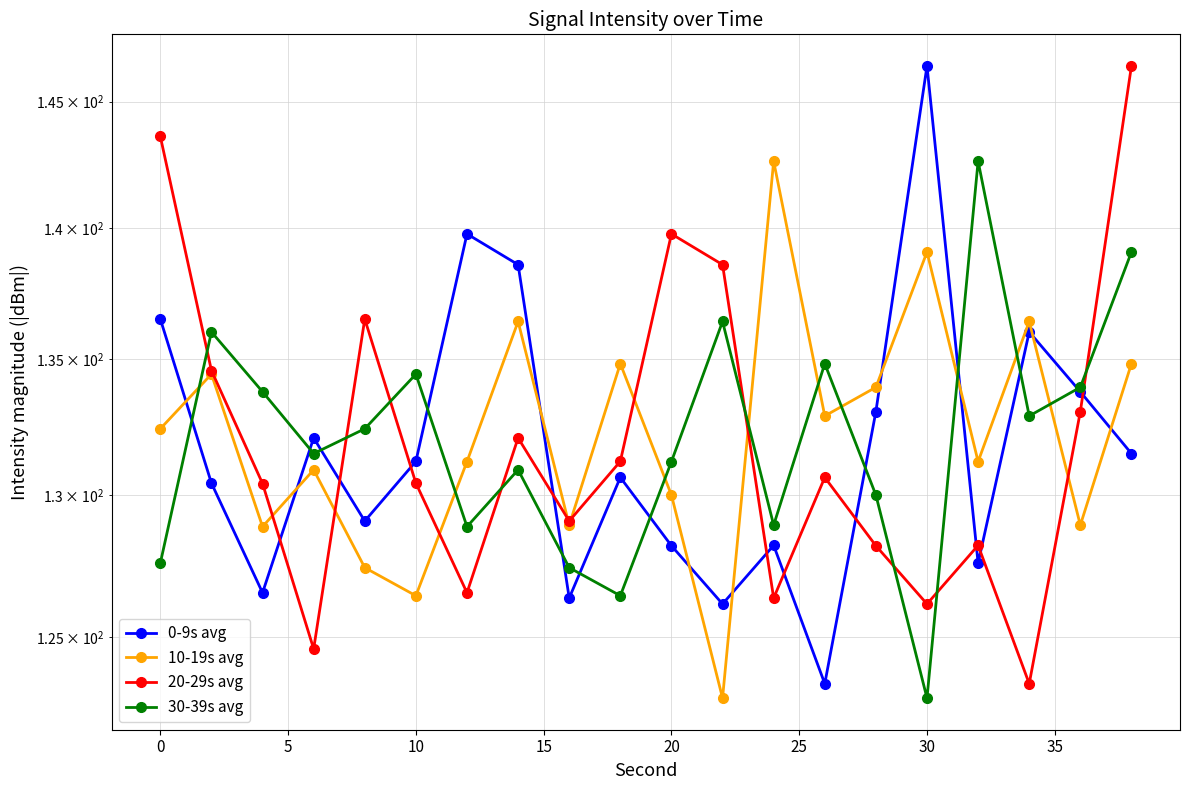

How many intersections are there between 30-39s avg and 10-19s avg?

9